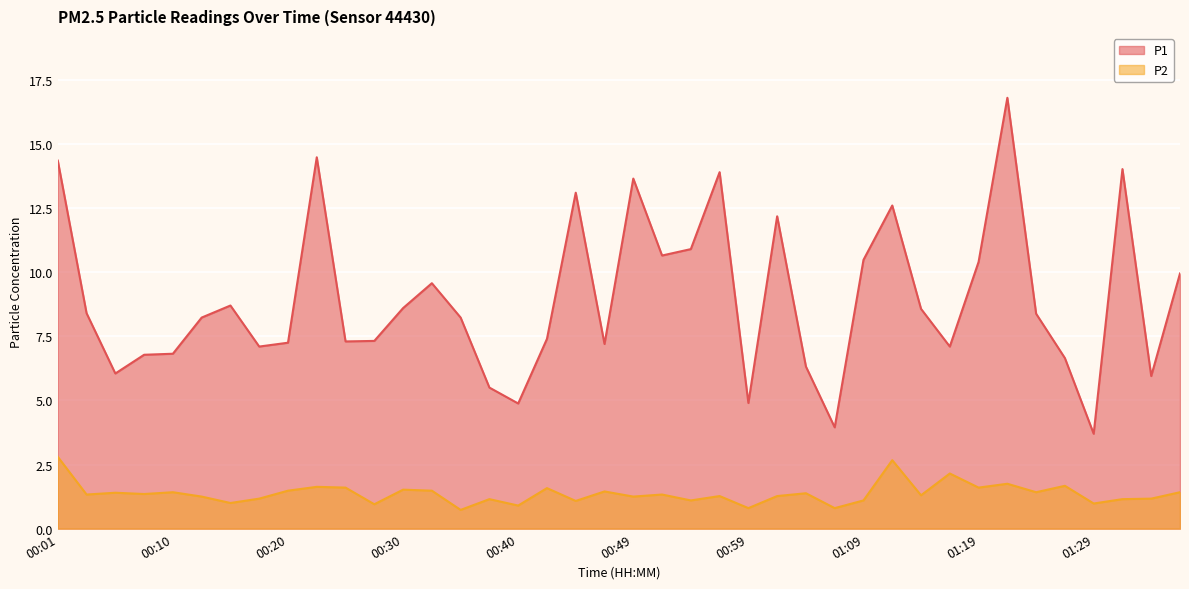

What is the average value of the P2 series?

1.4